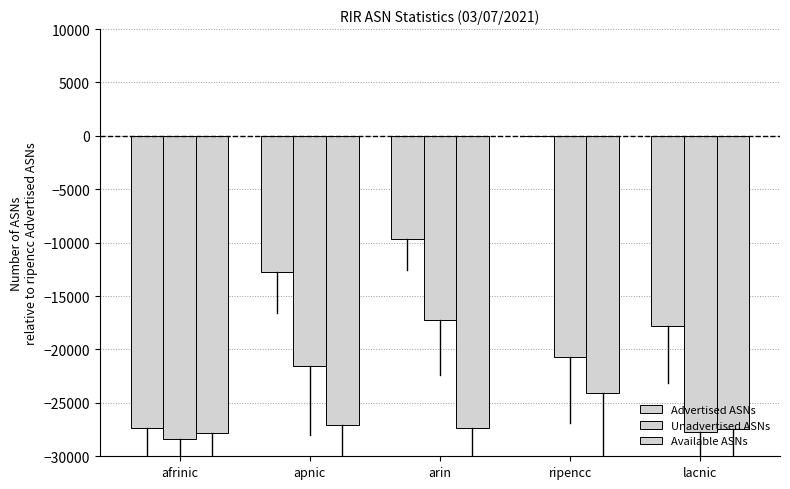

Are the bars horizontal?

No